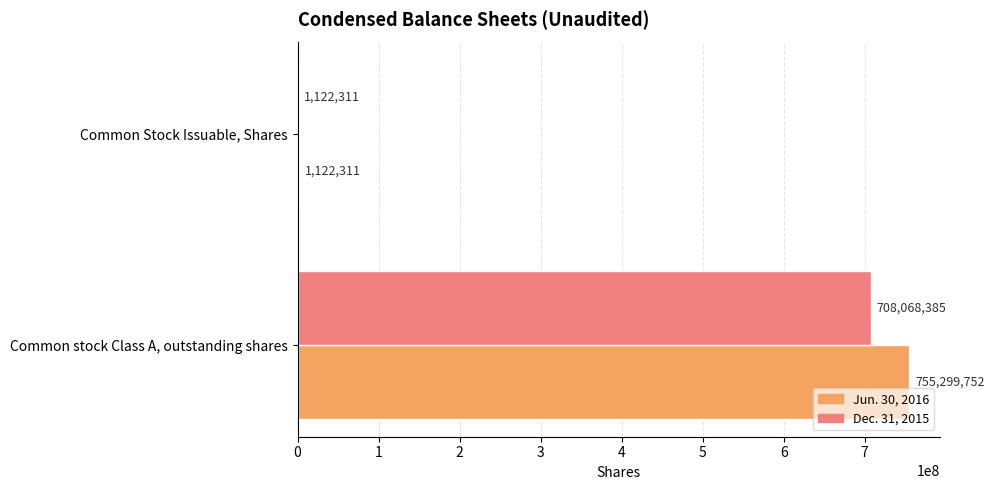

What is the sum of the Dec. 31, 2015 values at Common stock Class A, outstanding shares and Common Stock Issuable, Shares?

709190696